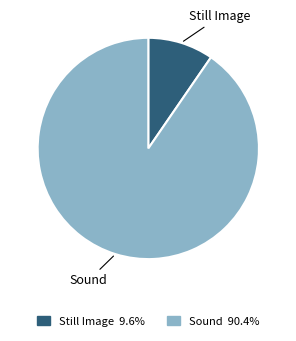

What is the smallest slice in the pie chart?

Still Image